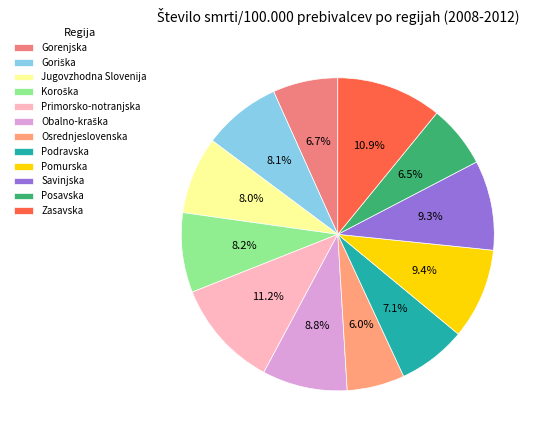

Approximately how many times larger is the value at Pomurska compared to Jugovzhodna Slovenija?

1.2